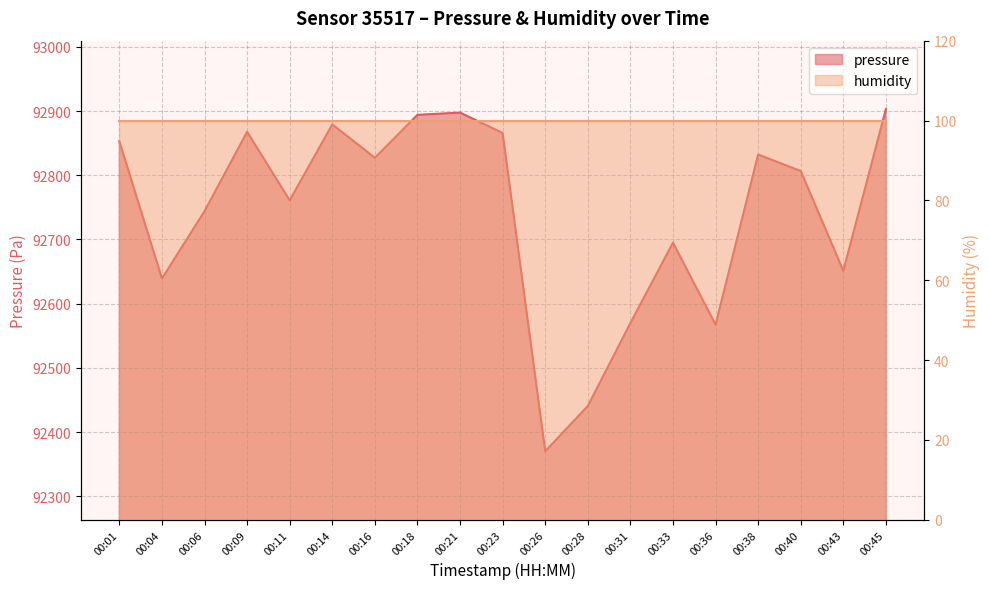

Reading right to left, transcribe all the data shown in this chart.

00:45=92903.0	00:43=92651.2	00:40=92806.6	00:38=92832.3	00:36=92567.1	00:33=92695.0	00:31=92569.8	00:28=92440.6	00:26=92370.0	00:23=92865.9	00:21=92897.5	00:18=92894.1	00:16=92827.2	00:14=92879.1	00:11=92760.9	00:09=92867.7	00:06=92744.0	00:04=92639.1	00:01=92852.9